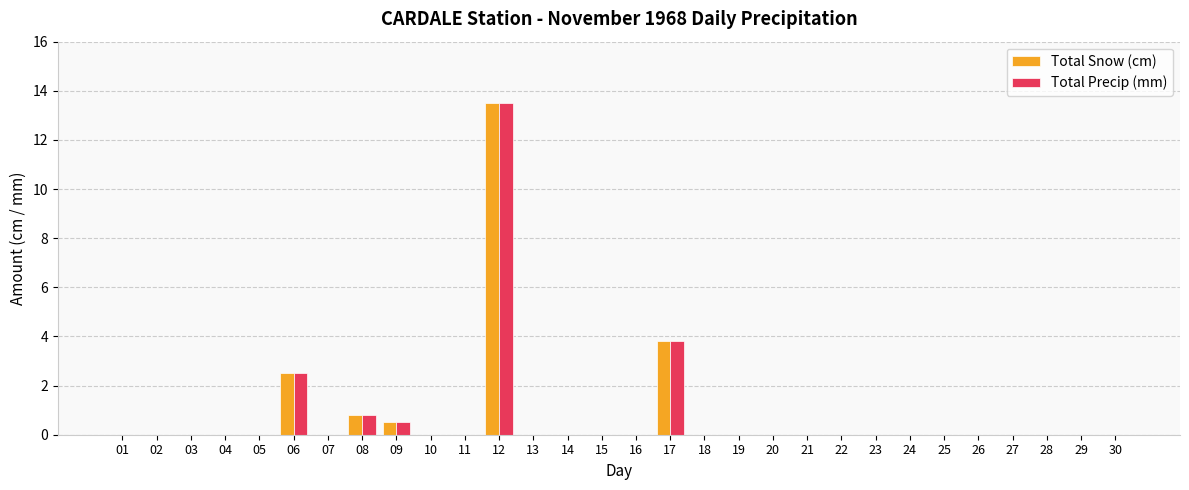

What is the sum of all Total Snow (cm) values?

21.1